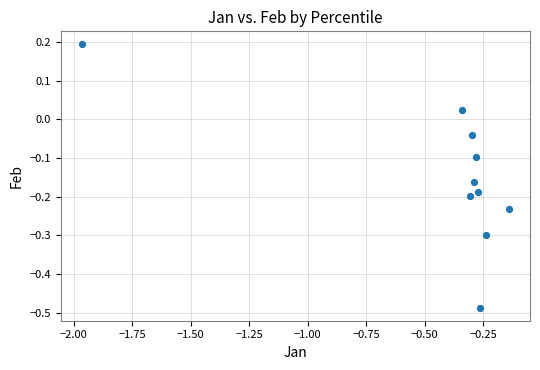

What is the range of Y values (max minus min)?

0.7